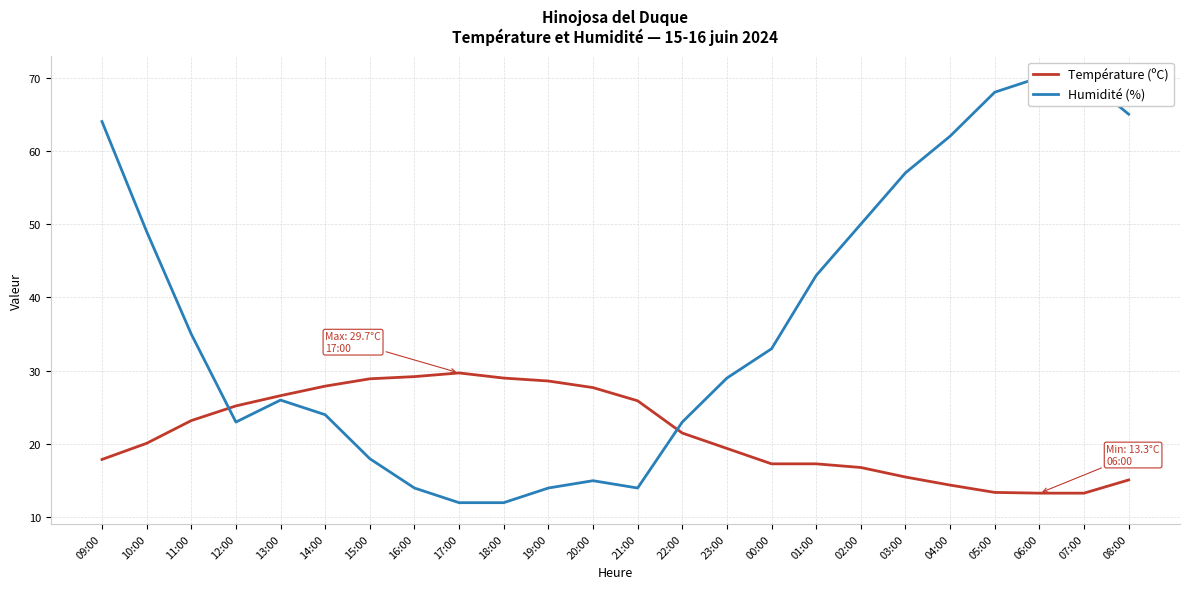

Rank the series by their average value, from lowest to highest.

Température (ºC), Humidité (%)